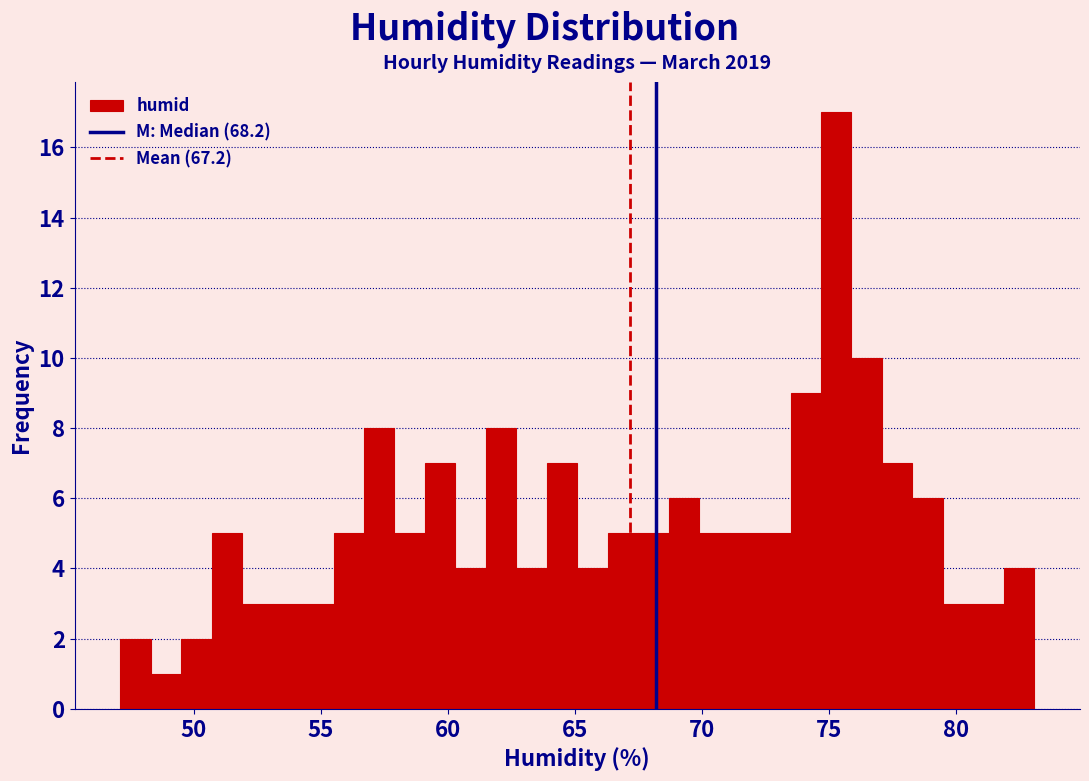

Read against the x-axis, roughly where is the centre of the tallest bar?

75.5